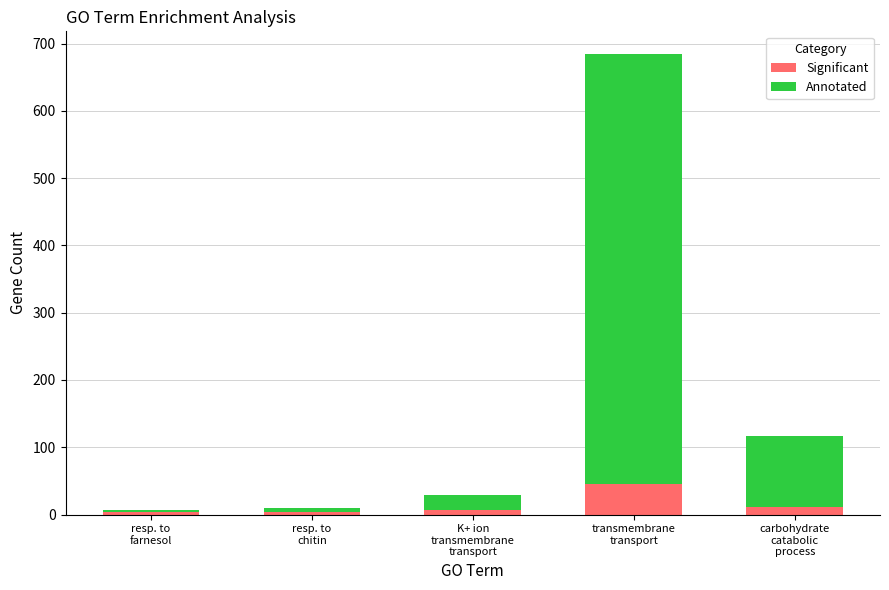

Are the bars horizontal?

No